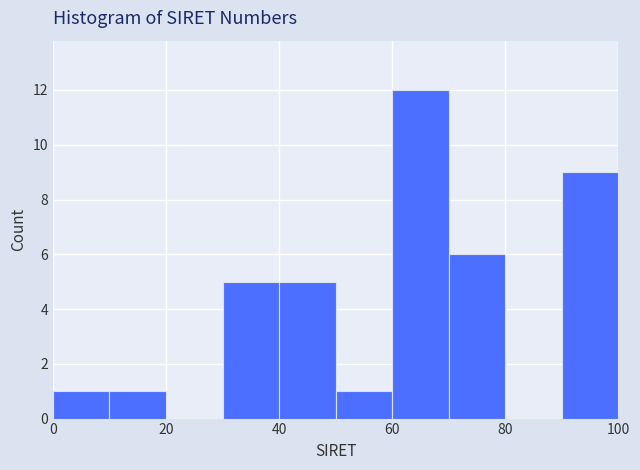

How tall is the bar that spans 10 to 20 on the x-axis? The values are not printed on the chart, so give them approximately, as read against the axis.

1